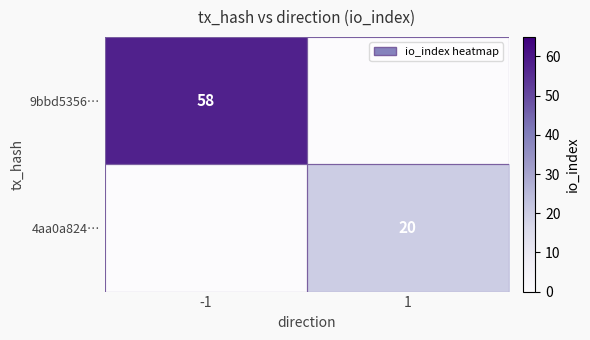

The 9bbd5356… series shows 58 at -1. True or false?

True